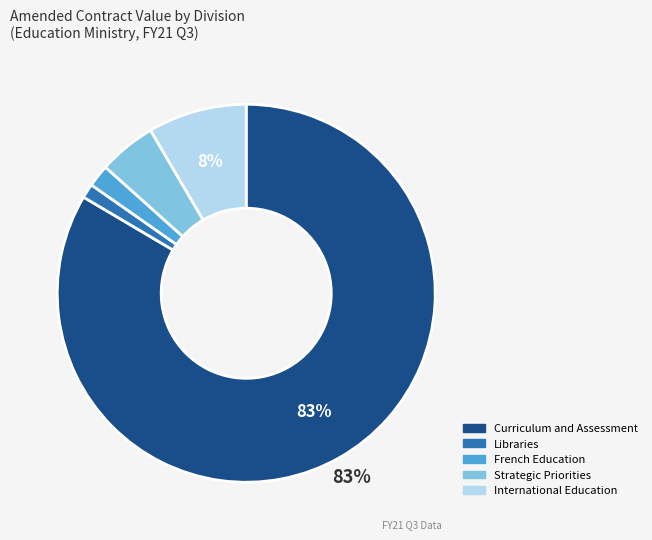

How many segments does this pie chart have?

5